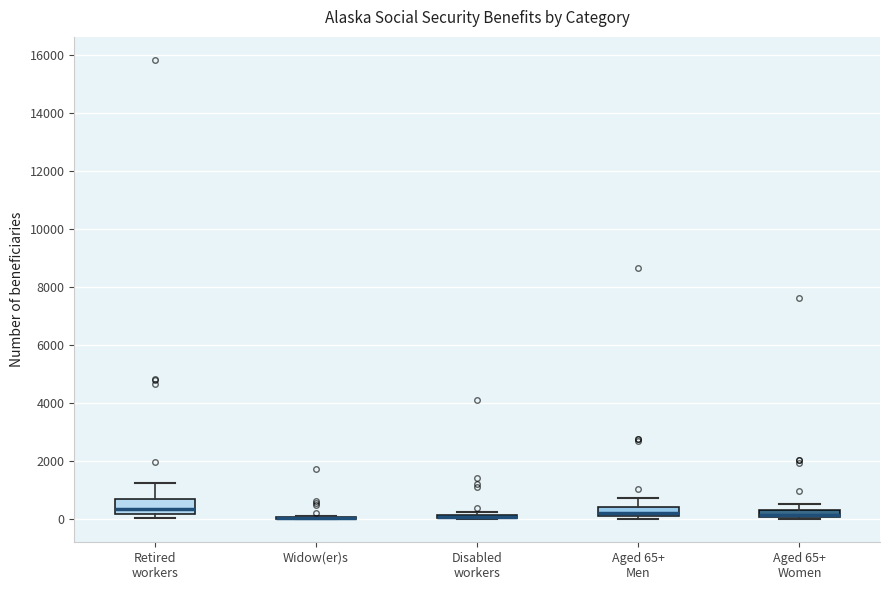

Which box is the tallest, from its lower edge to its upper edge?

Retired workers